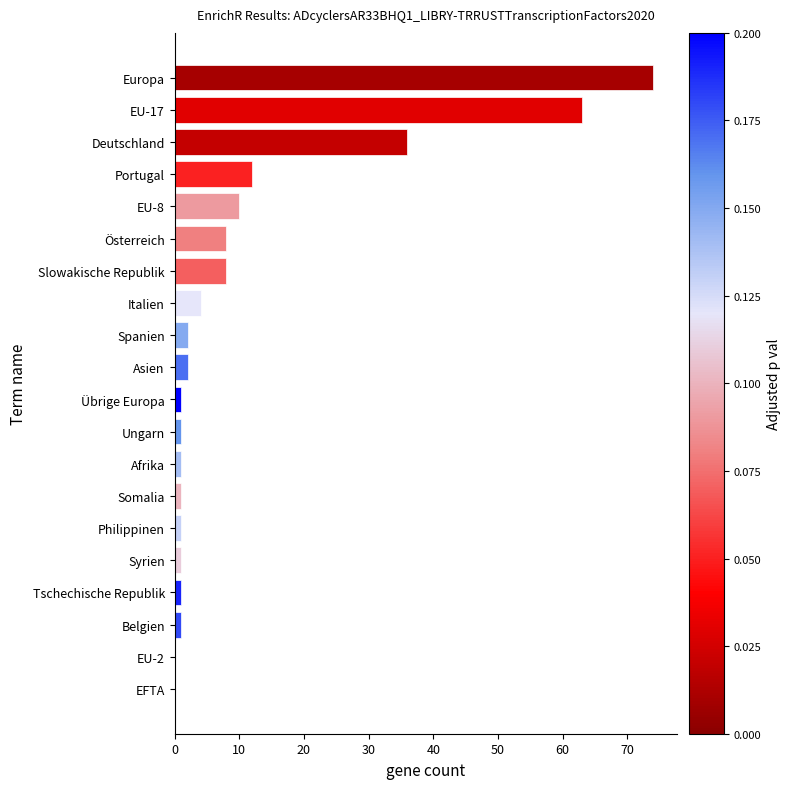

At which label is the value closest to 37?

Deutschland